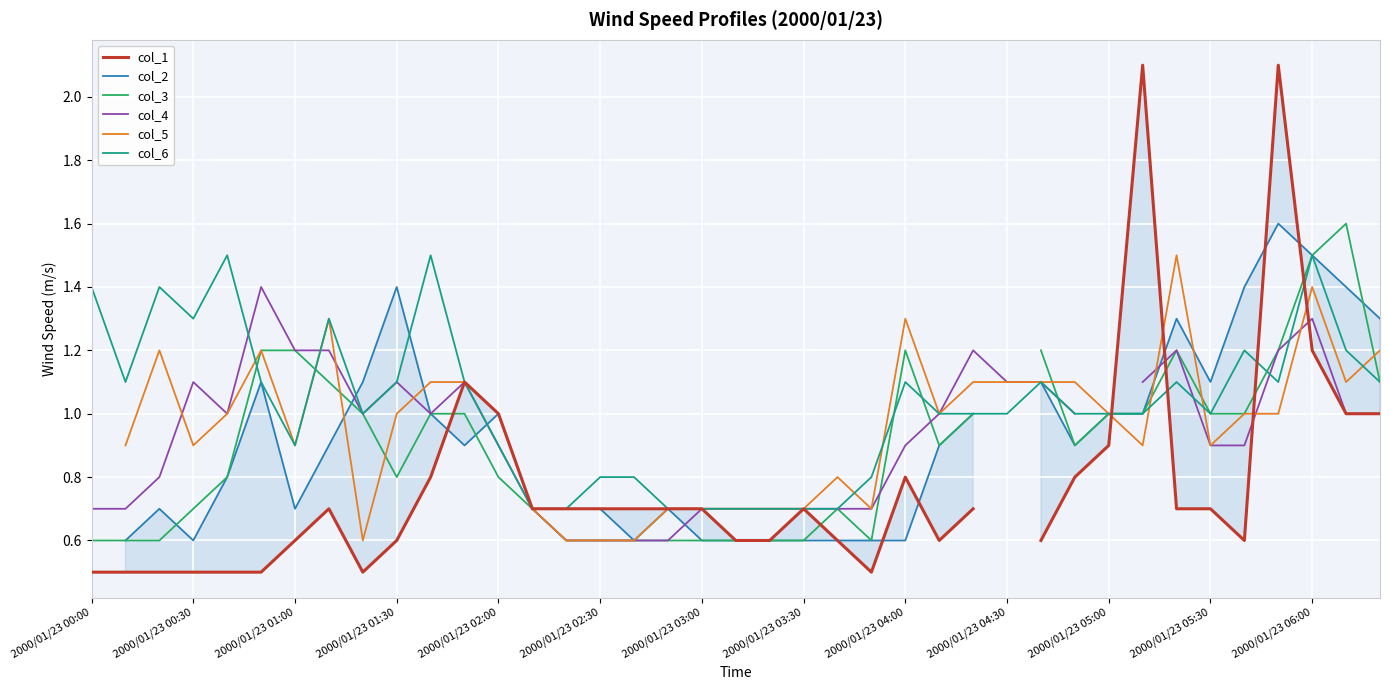

What is the sum of the col_3 values at 37 and 2000/01/23 00:00?

2.2